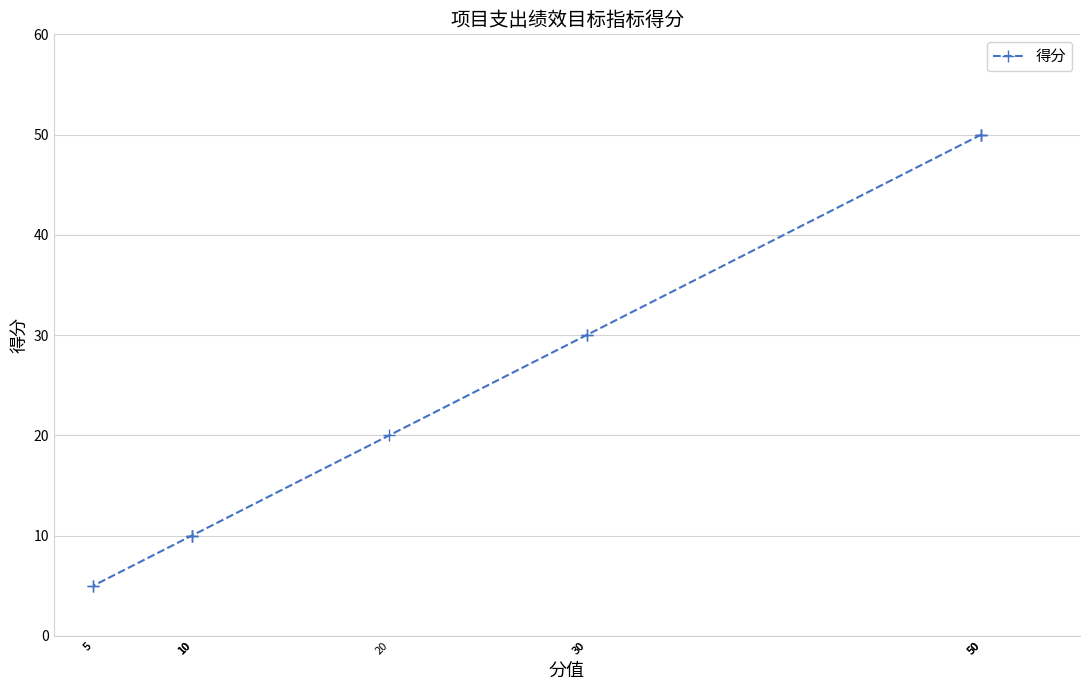

What is the ratio of the value at 50 to the value at 20?

2.5